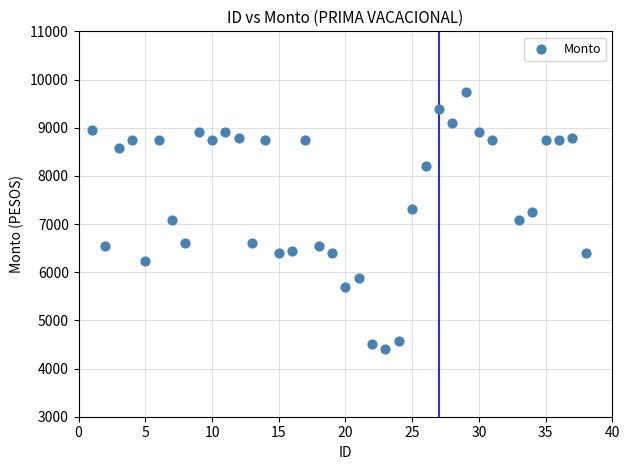

What is the range of Y values (max minus min)?

5343.2